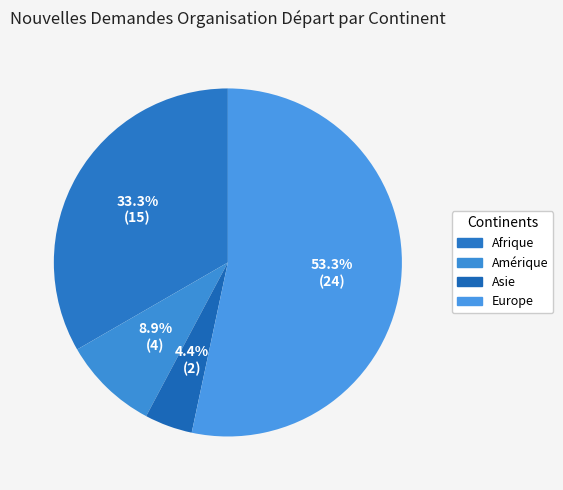

Is there a majority slice in this chart?

Yes